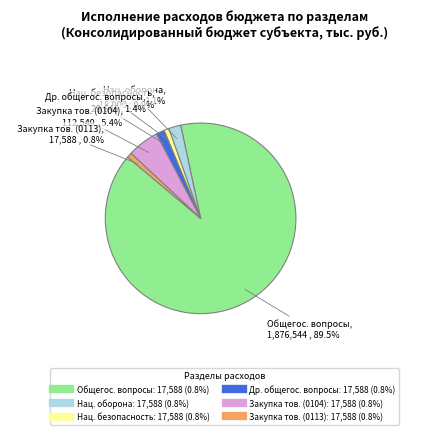

Is there any slice that represents more than half of the pie?

Yes